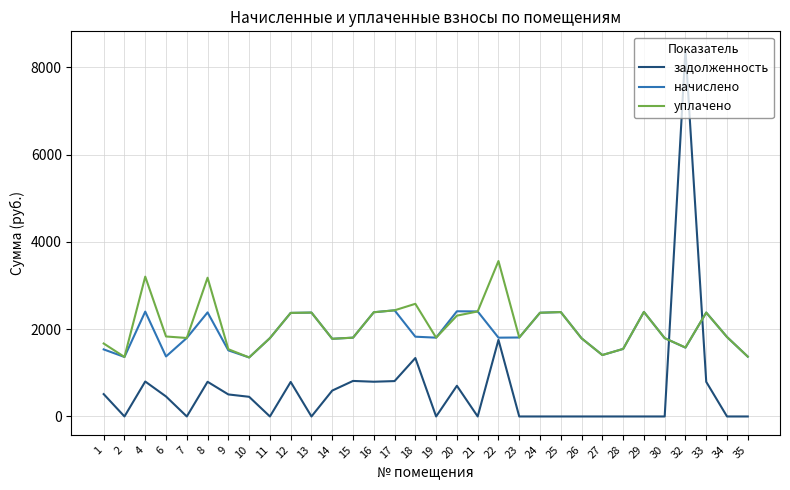

What are all the series names shown in the legend?

задолженность, начислено, уплачено